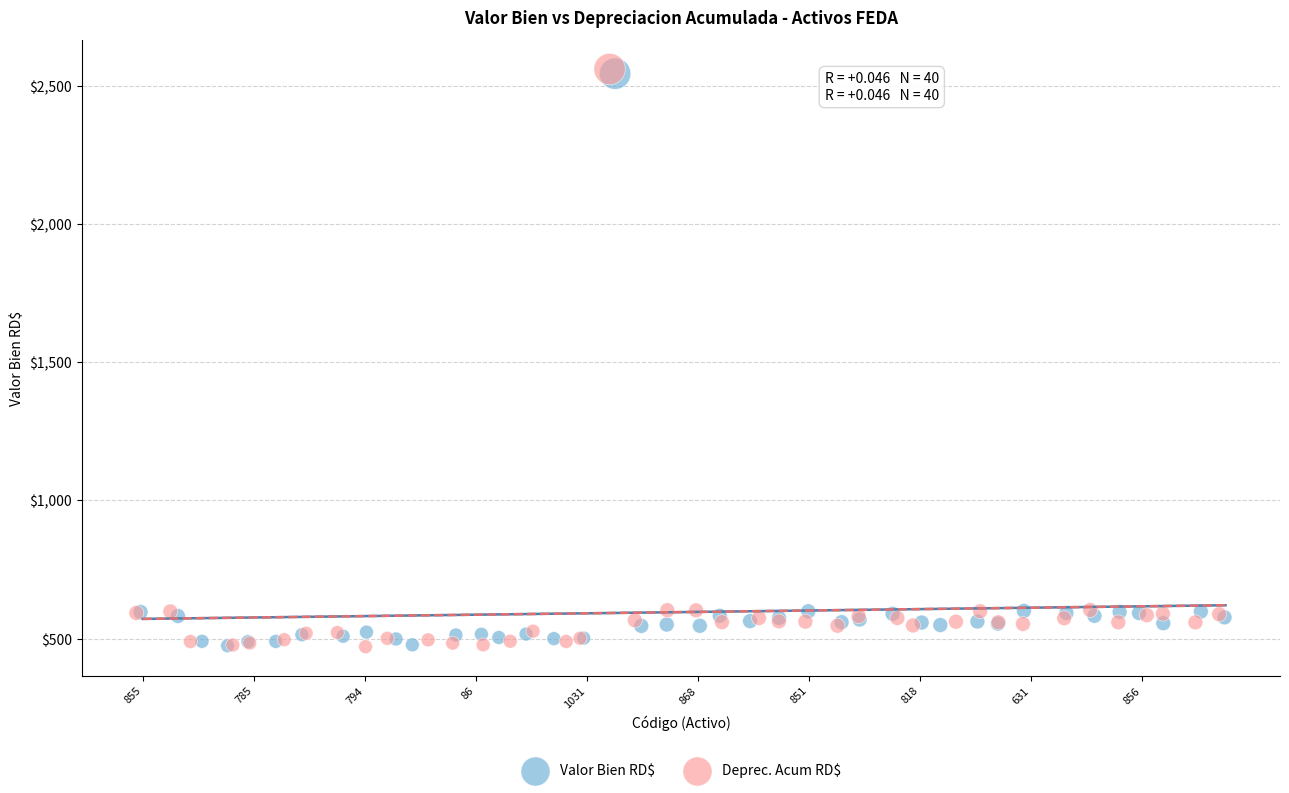

Which series has the largest Y range (max minus min)?

Deprec. Acum RD$